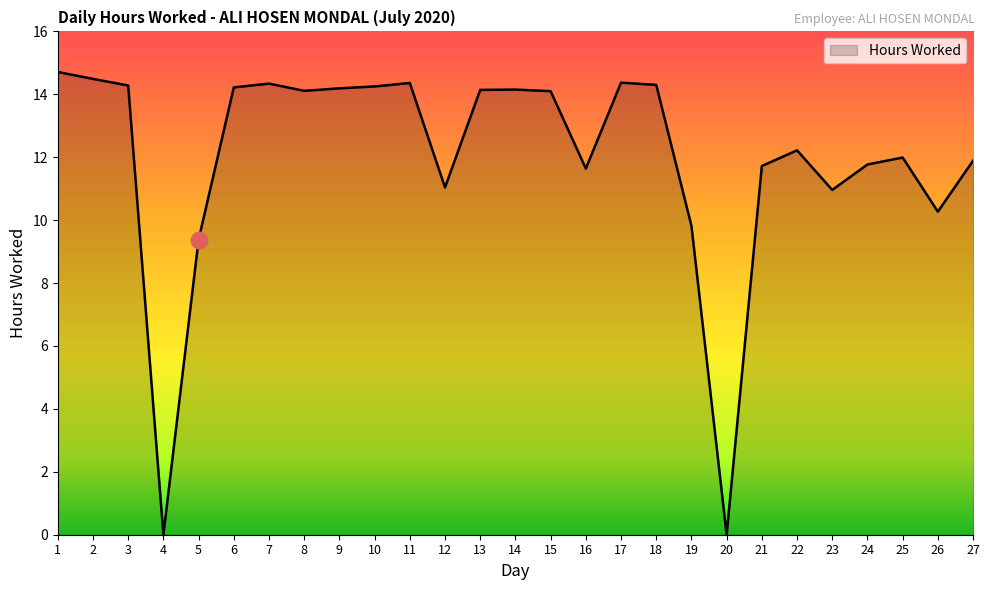

How many lines are shown in the chart?

1